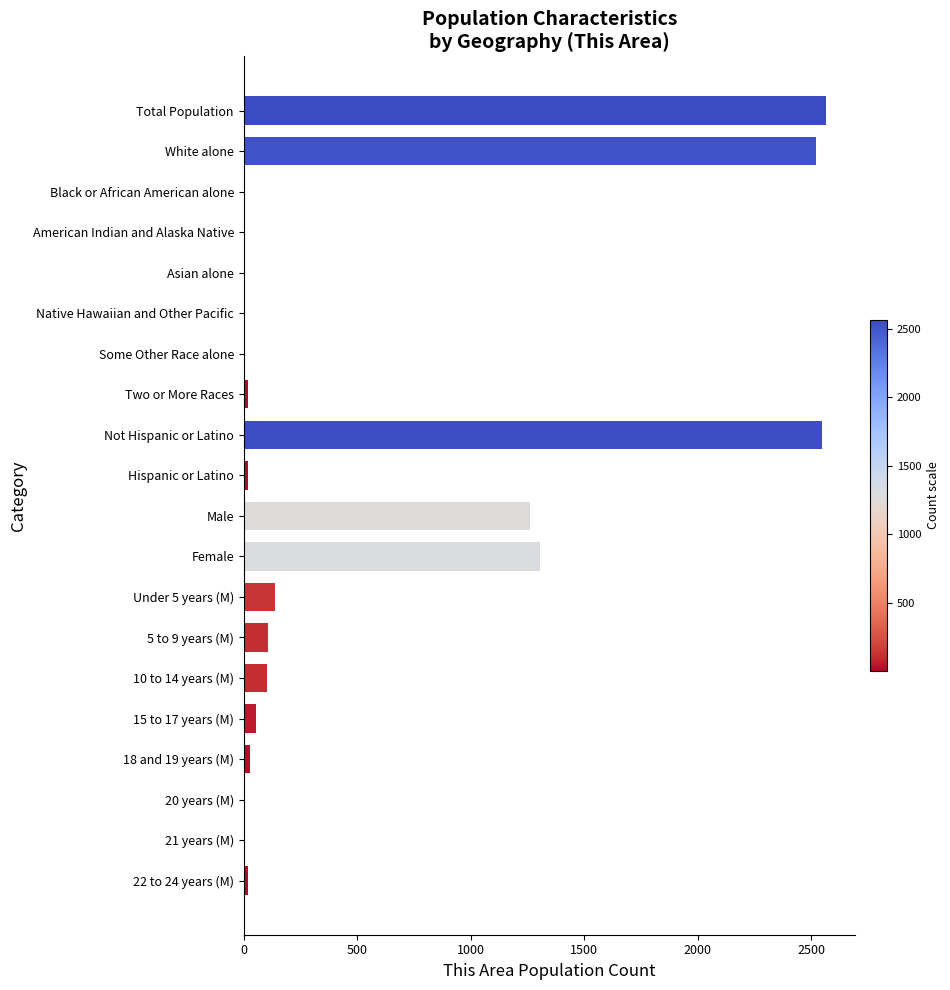

Between 10 to 14 years (M) and Total Population, which is larger?

Total Population